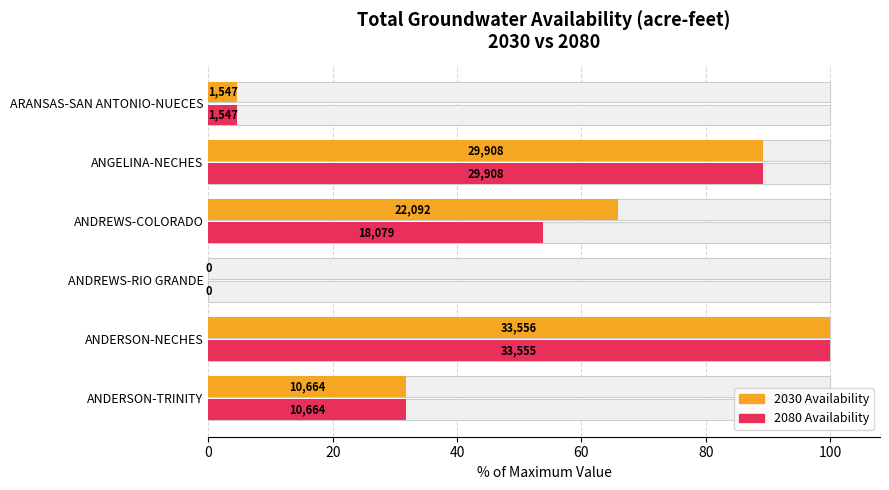

The value of 2080 Availability at 80 is 89.1. True or false?

True